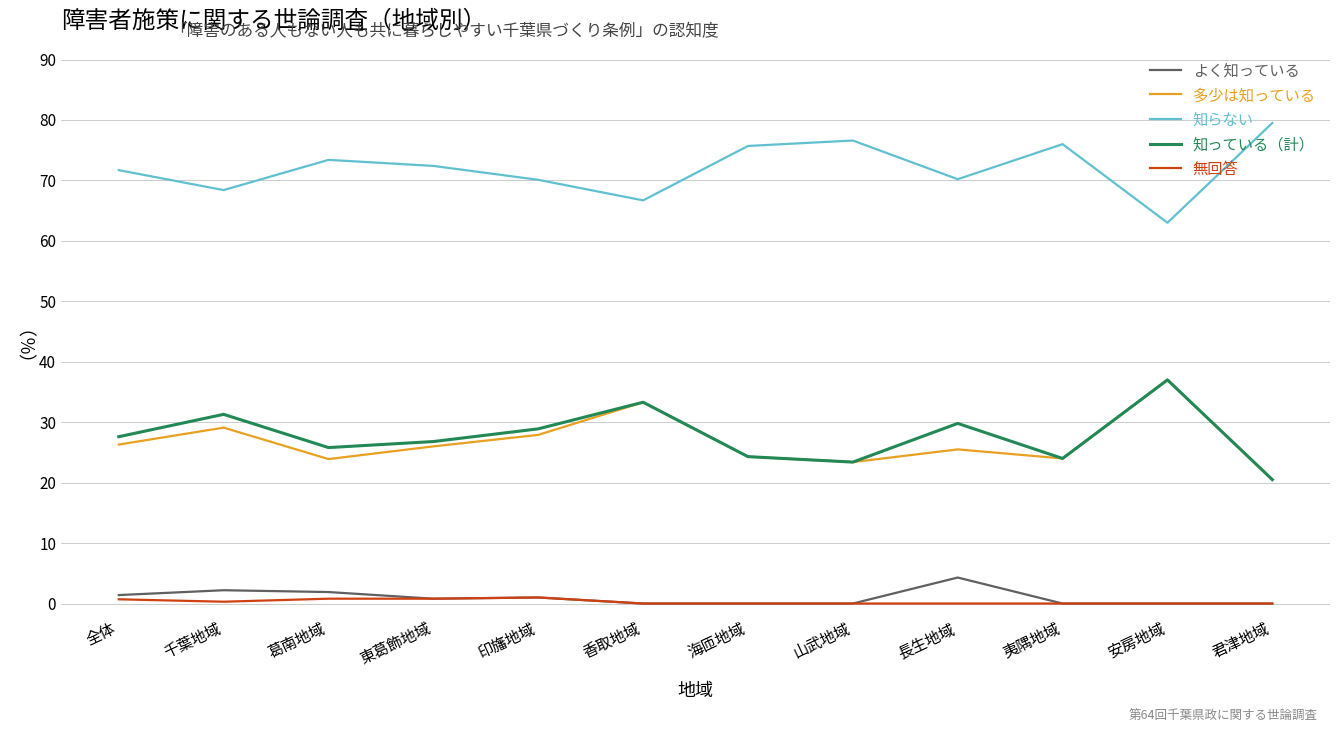

What is the spread (max minus min) of values at 夷隅地域?

76.0